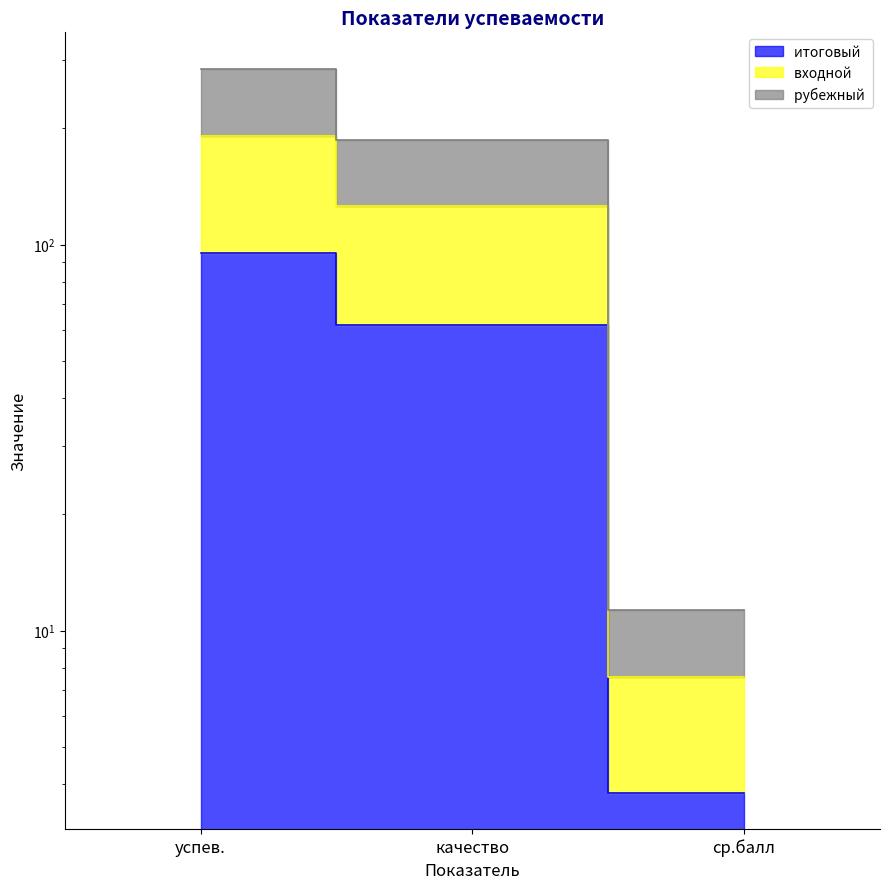

At how many categories does at least one series exceed 112?

2